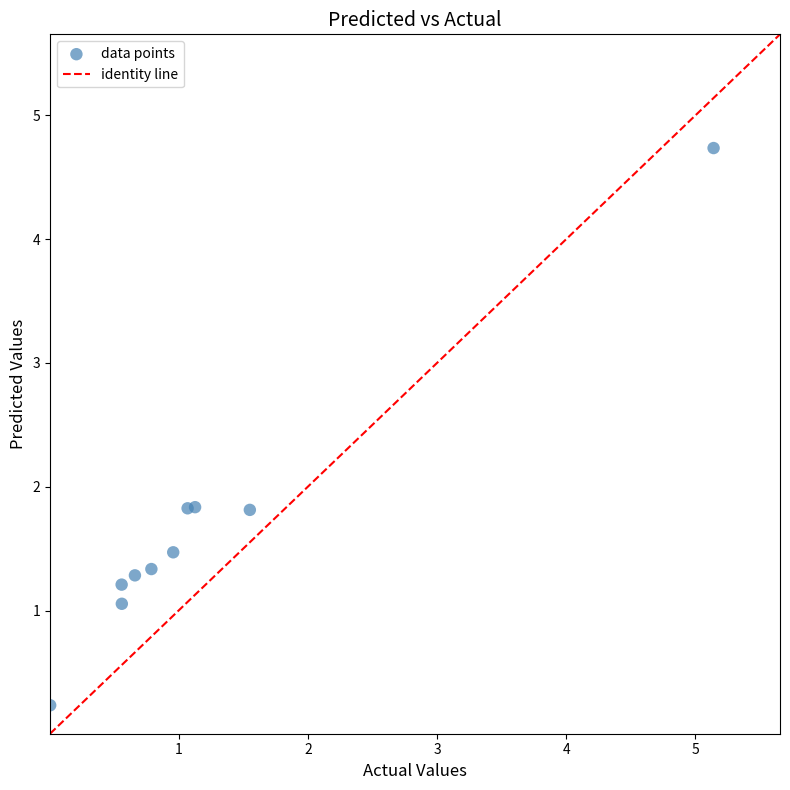

What is the range of X values (max minus min)?

5.1